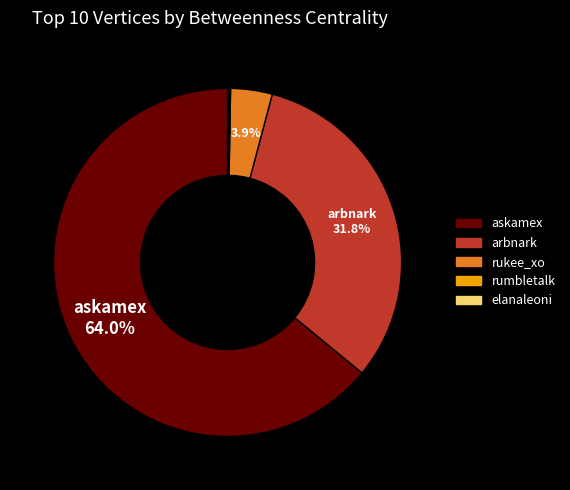

Between rukee_xo and askamex, which is larger?

askamex